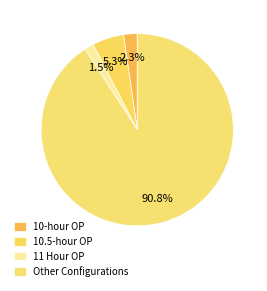

Count the number of slices in the pie.

4